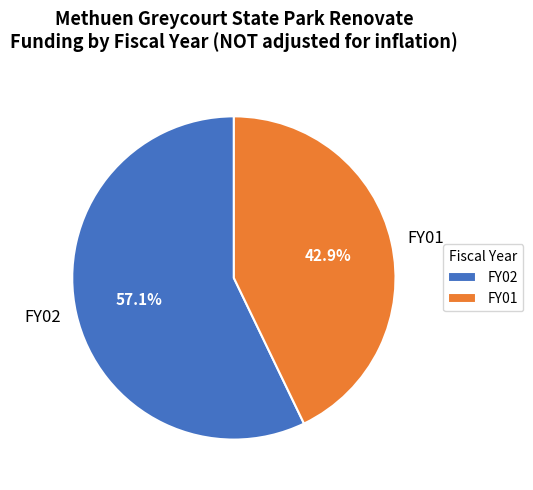

True or false: FY01 accounts for 43% of the total.

True